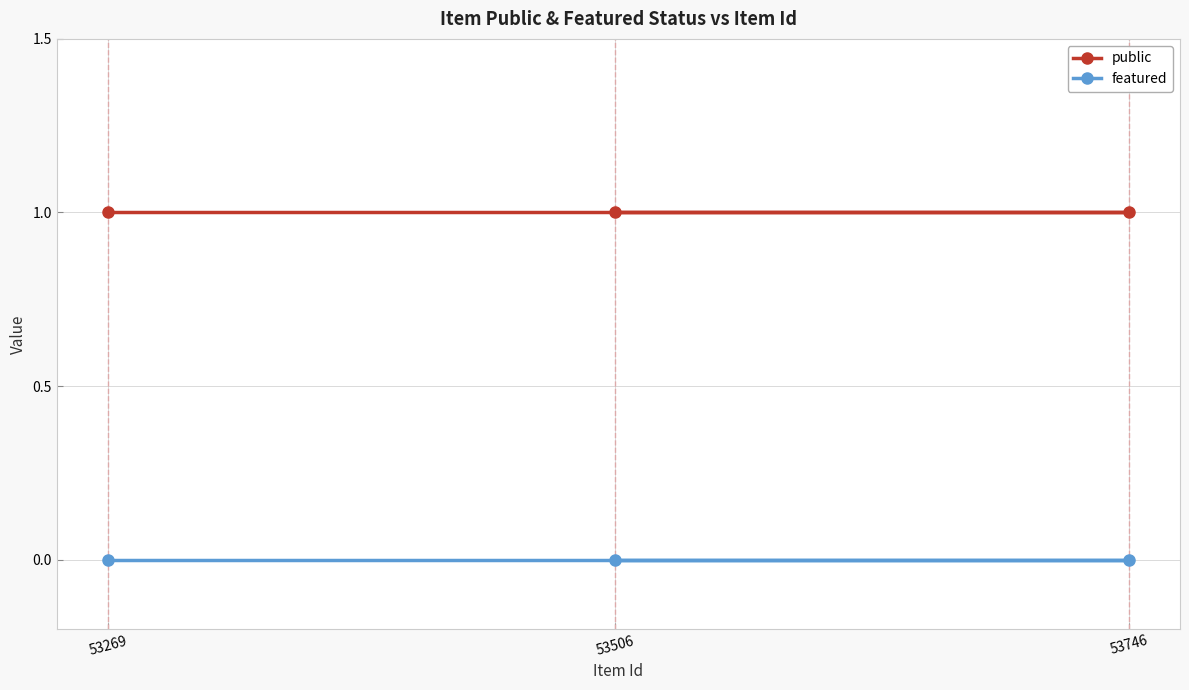

Is this an area chart (filled region under the line)?

No